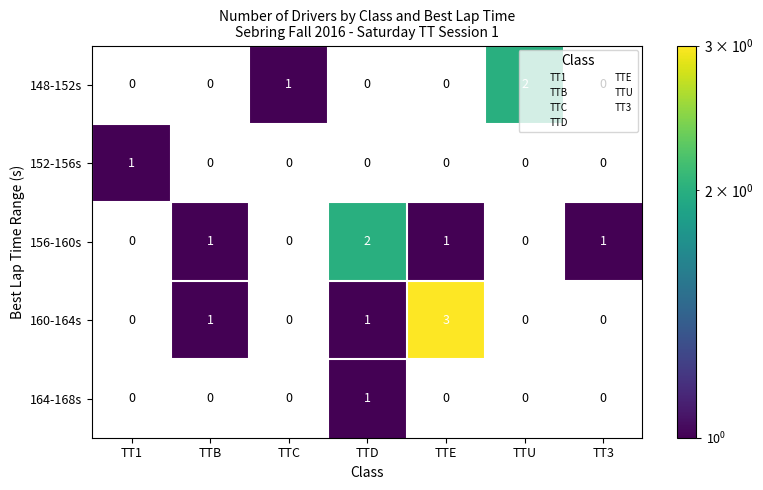

The value of 152-156s at TTE is 0. True or false?

True